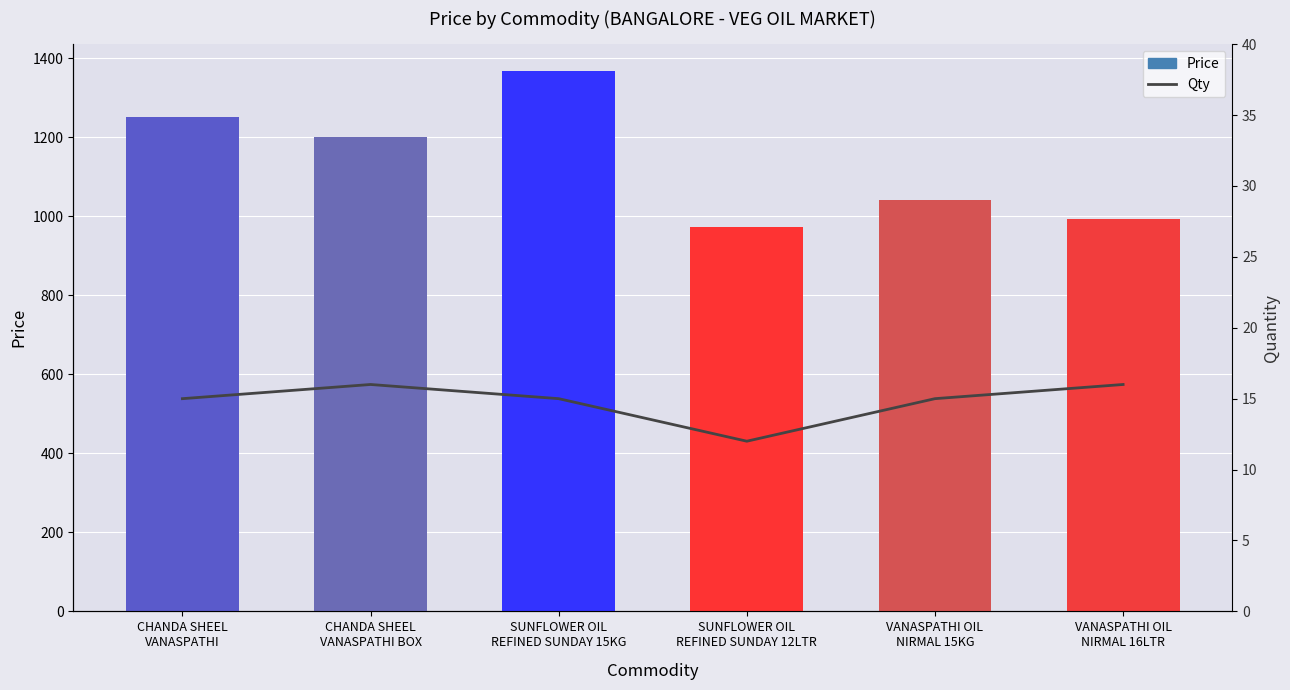

At VANASPATHI OIL
NIRMAL 15KG, list the series in order from largest to smallest.

Price, Qty